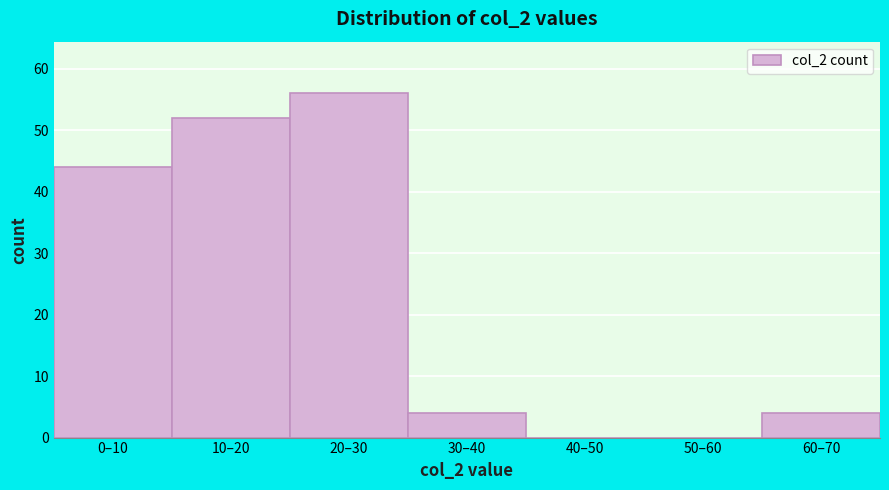

Reading left to right, extract all data points from this chart.

0–10=44	10–20=52	20–30=56	30–40=4	40–50=0	50–60=0	60–70=4